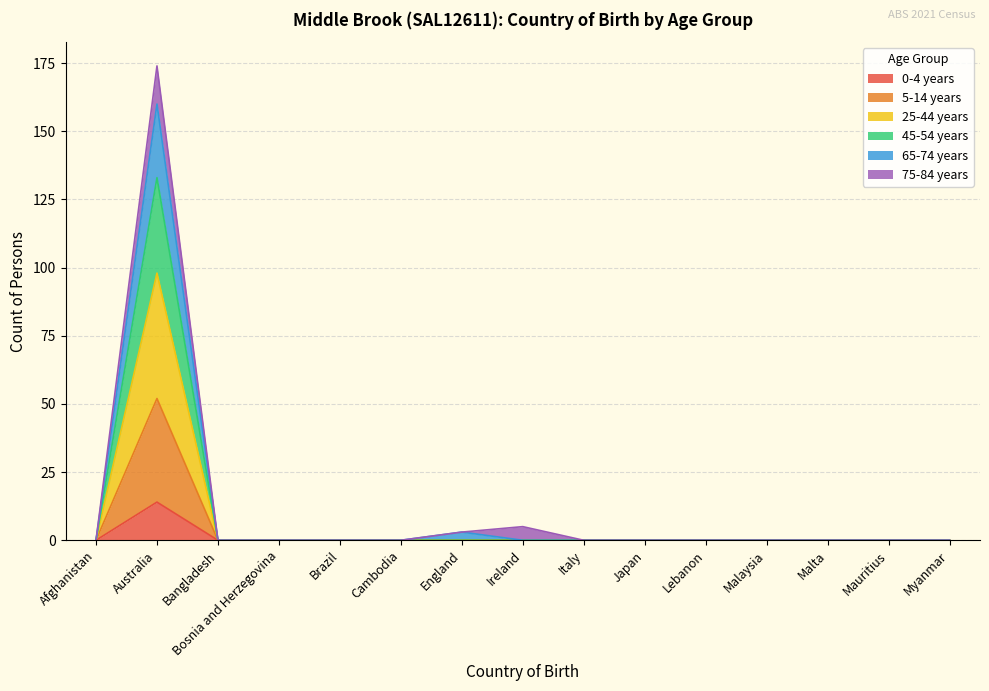

Is it true that 25-44 years equals 0 at Malaysia?

True